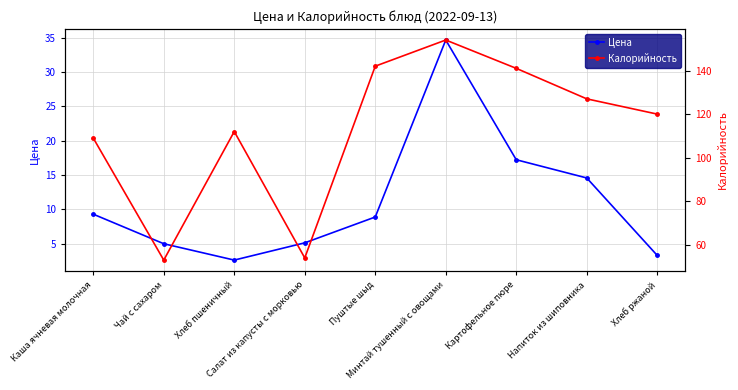

Does the chart display data point markers on the line(s)?

Yes